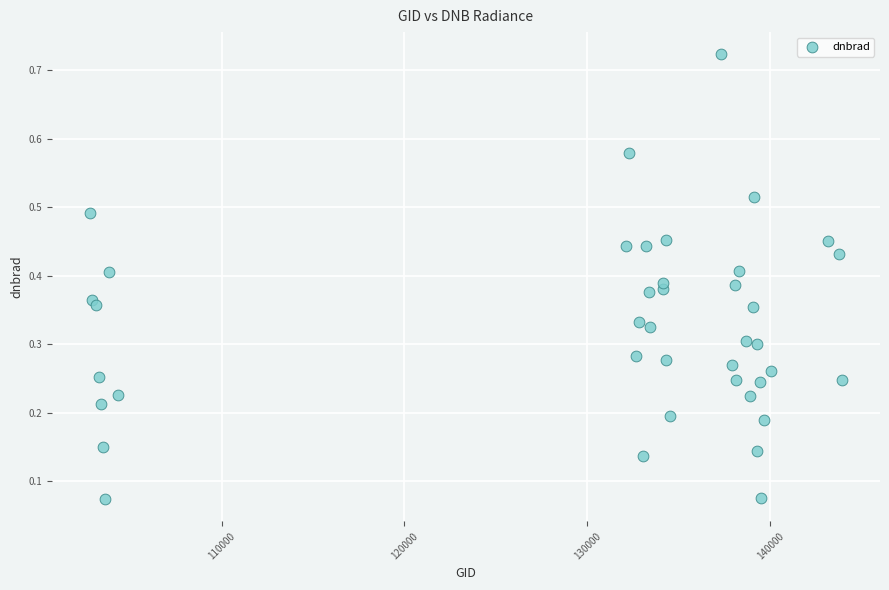

What is the range of X values (max minus min)?

41151.0